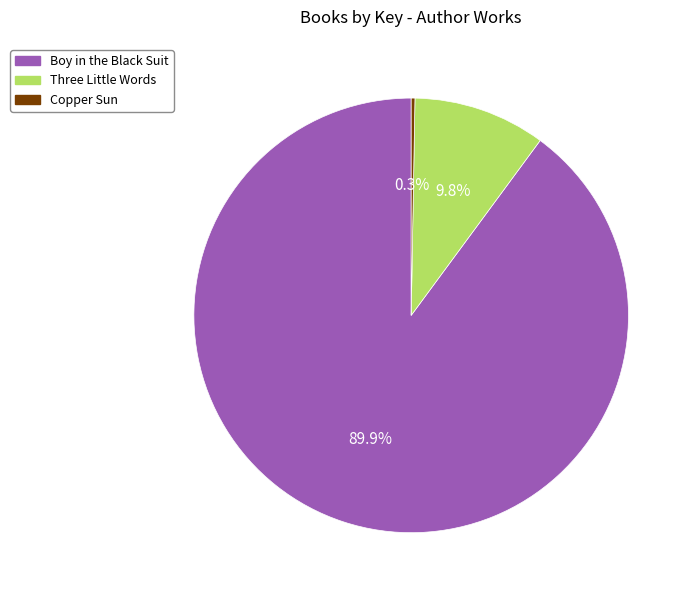

Does Three Little Words account for over 50% of the chart?

No